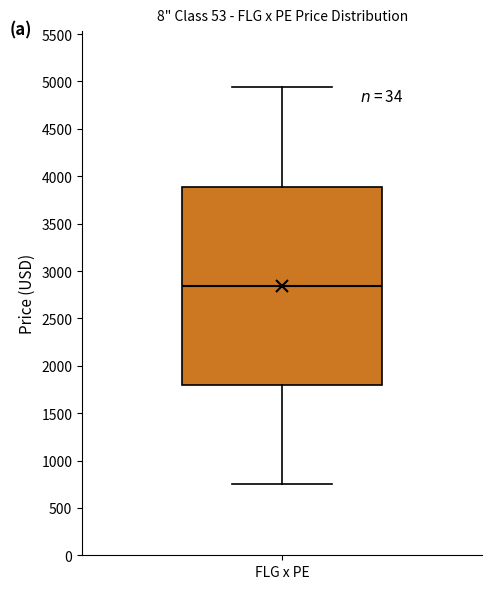

Transcribe this box plot: give where the median line is, the range the box spans, and where the two whiskers end, as read against the y-axis. The values are not printed on the chart, so give them approximately, as read against the axis.

median 2850, box 1800 to 3900, whiskers 750 to 4950